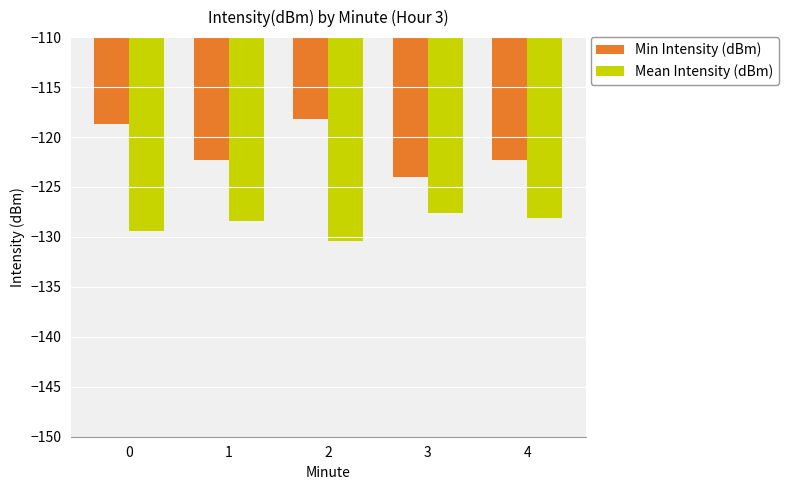

What is the minimum value shown in the chart?

-130.4